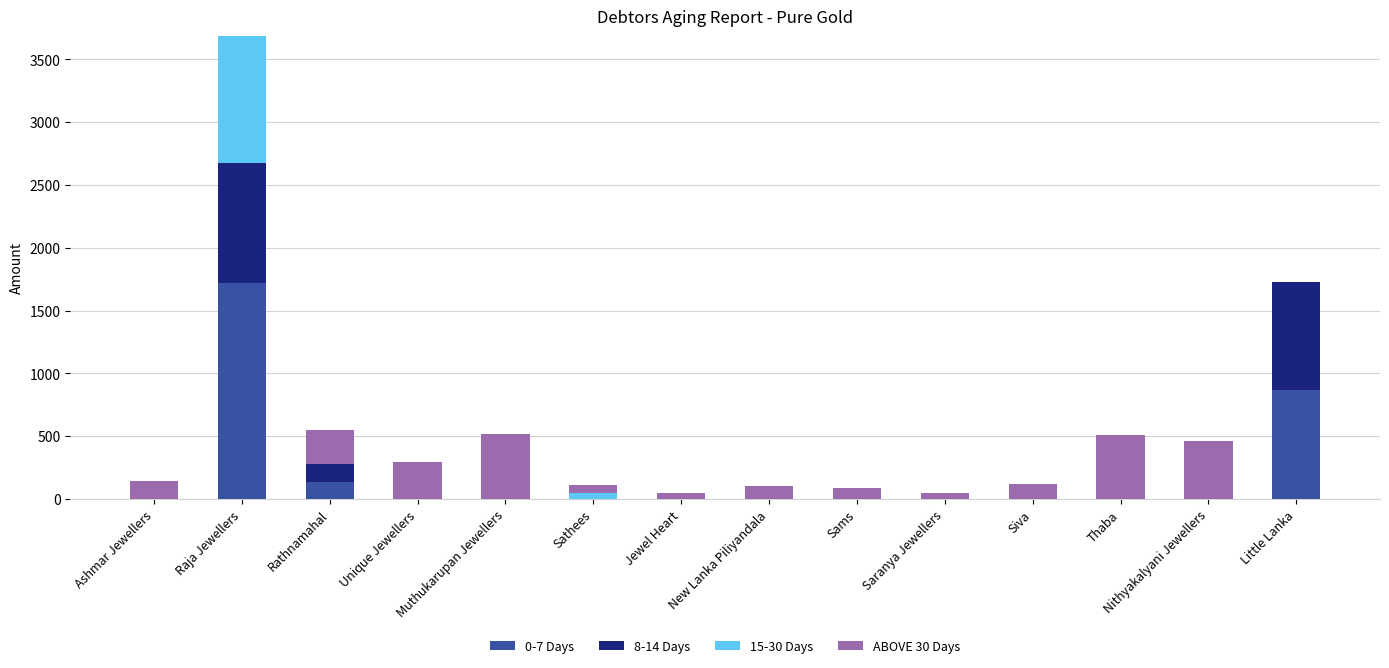

Are the bars grouped side by side (vs. stacked)?

No